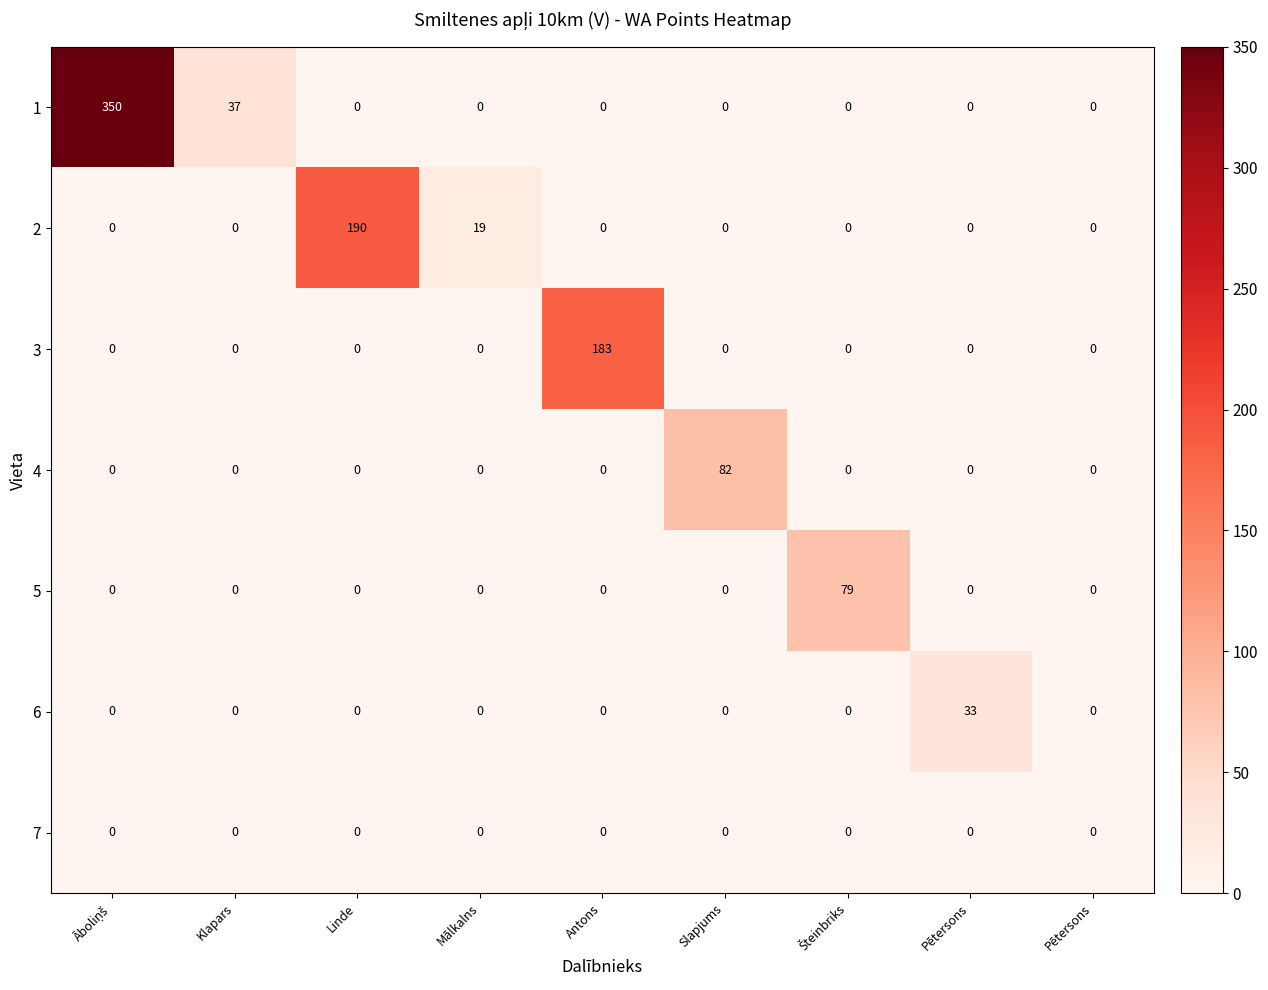

Count the number of data series in this chart.

7